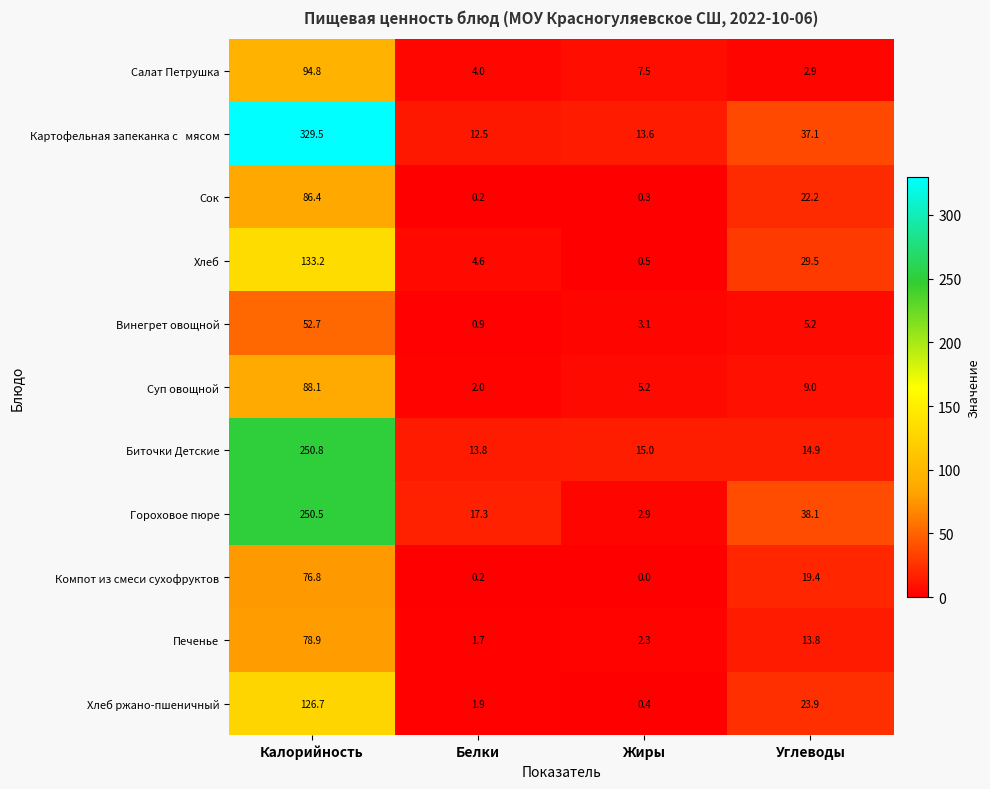

Is it true that Суп овощной equals 8.9 at Жиры?

False